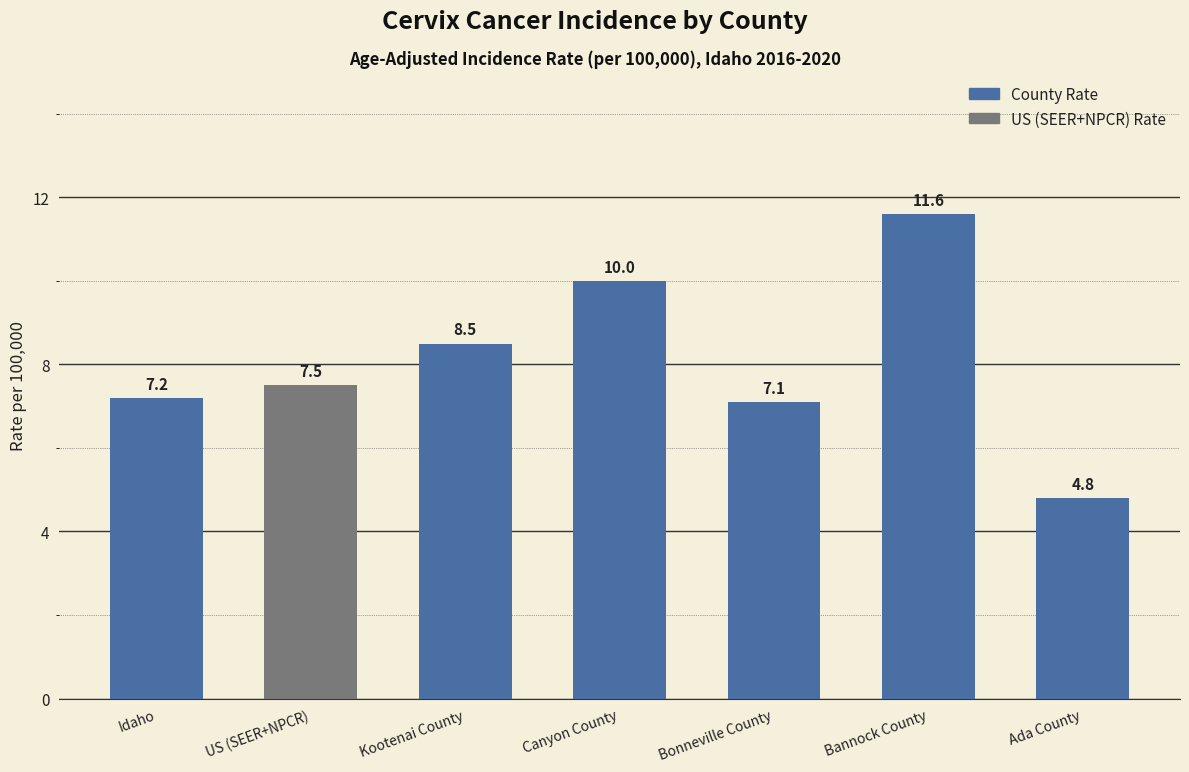

List the labels in order of value, smallest first.

Ada County, Bonneville County, Idaho, US (SEER+NPCR), Kootenai County, Canyon County, Bannock County